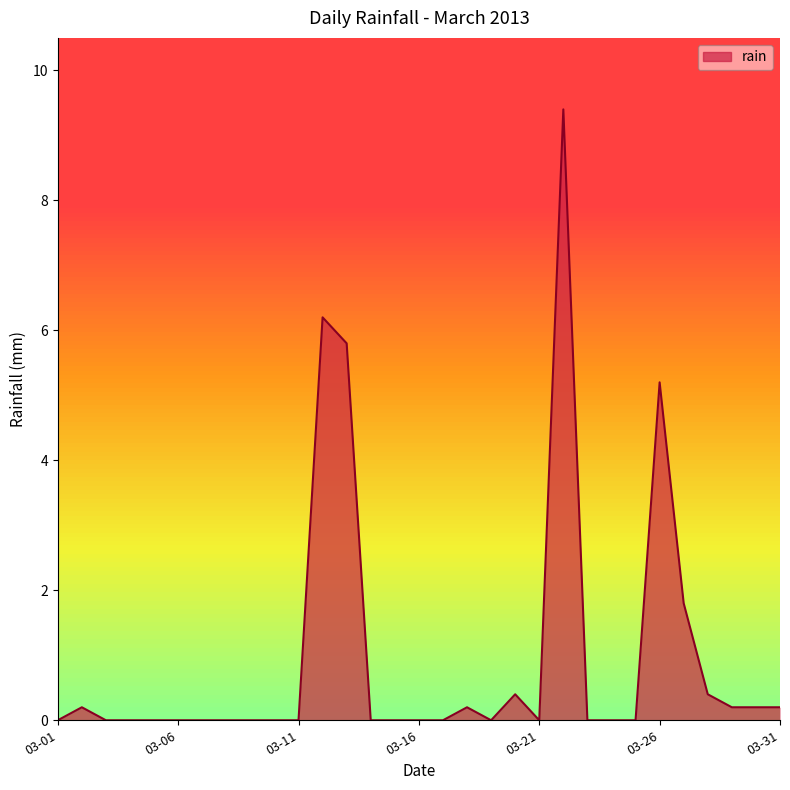

What is the difference between the maximum and minimum values?

9.4